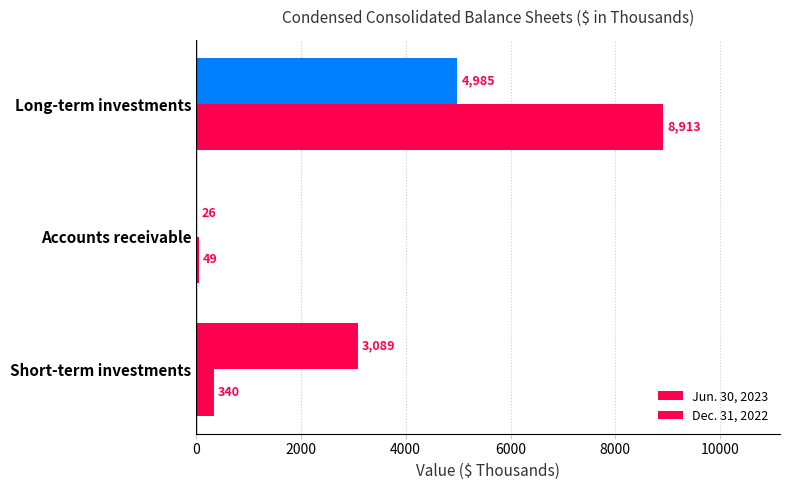

How many series are shown in this chart?

2